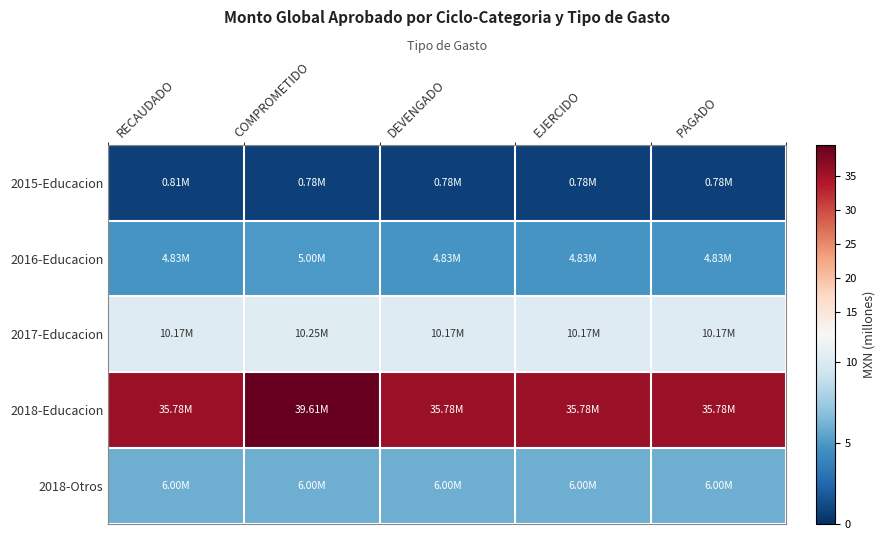

Reading left to right, list all the values displayed in this chart.

2015-Educacion: RECAUDADO=0.8	COMPROMETIDO=0.8	DEVENGADO=0.8	EJERCIDO=0.8	PAGADO=0.8
2016-Educacion: RECAUDADO=4.8	COMPROMETIDO=5.0	DEVENGADO=4.8	EJERCIDO=4.8	PAGADO=4.8
2017-Educacion: RECAUDADO=10.2	COMPROMETIDO=10.3	DEVENGADO=10.2	EJERCIDO=10.2	PAGADO=10.2
2018-Educacion: RECAUDADO=35.8	COMPROMETIDO=39.6	DEVENGADO=35.8	EJERCIDO=35.8	PAGADO=35.8
2018-Otros: RECAUDADO=6.0	COMPROMETIDO=6.0	DEVENGADO=6.0	EJERCIDO=6.0	PAGADO=6.0